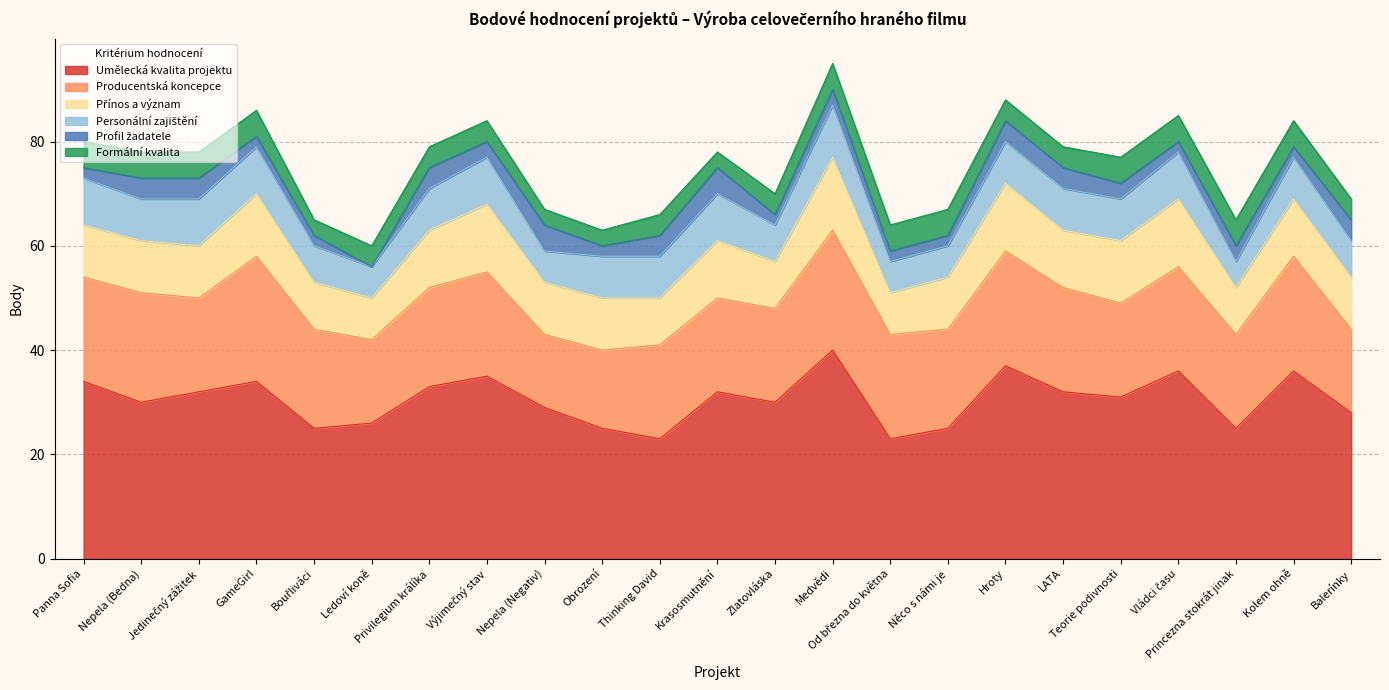

What is the difference between the second highest and second lowest values in the Producentská koncepce series?

8